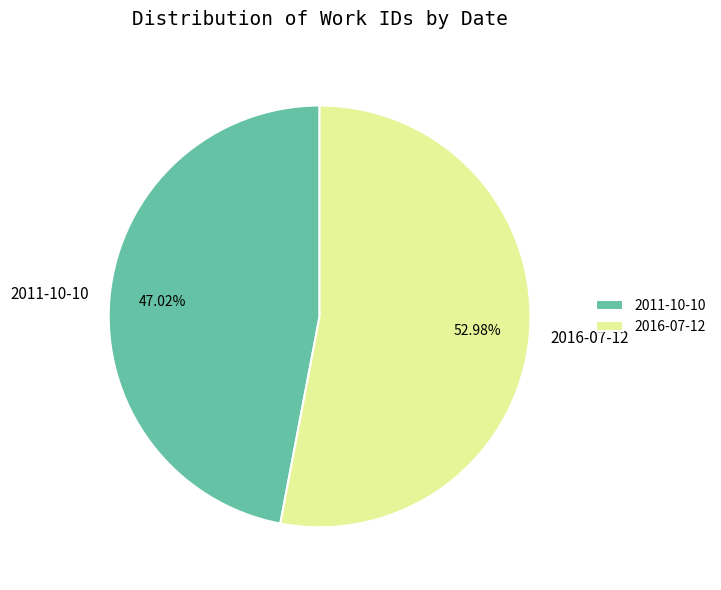

Combined, what portion of the pie is 2016-07-12 and 2011-10-10?

100.0%